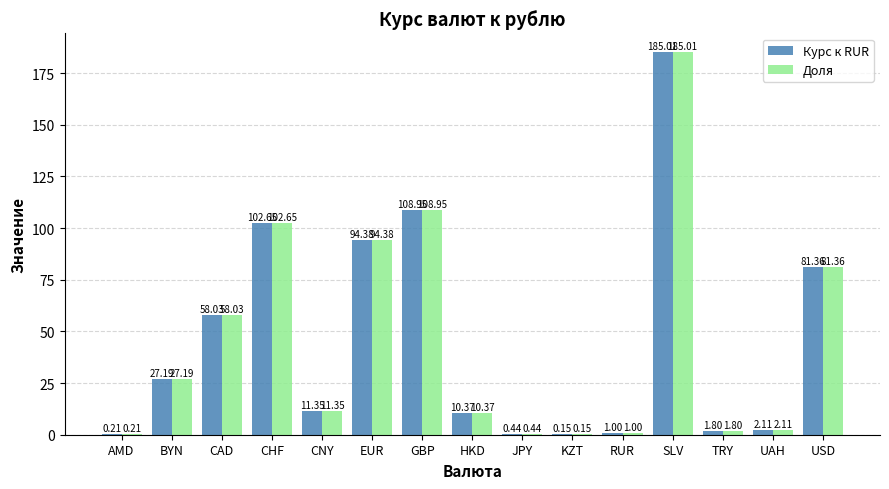

True or false: Курс к RUR has a value of 1.8 at TRY.

True